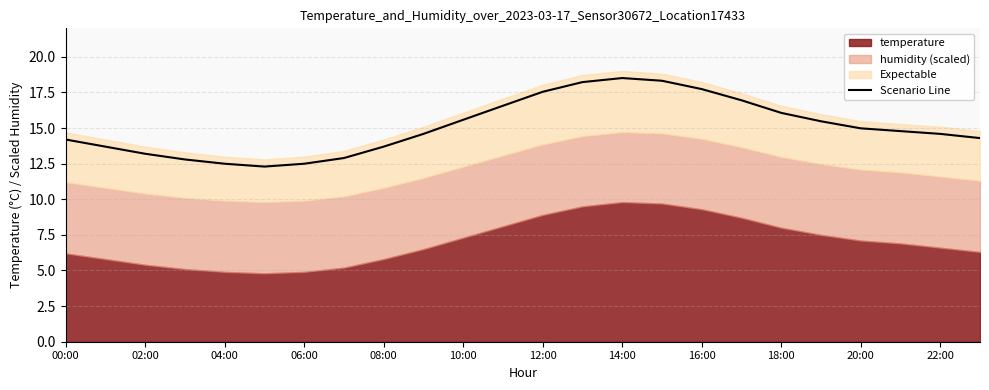

The Scenario Line series shows 24.2 at 22:00. True or false?

False